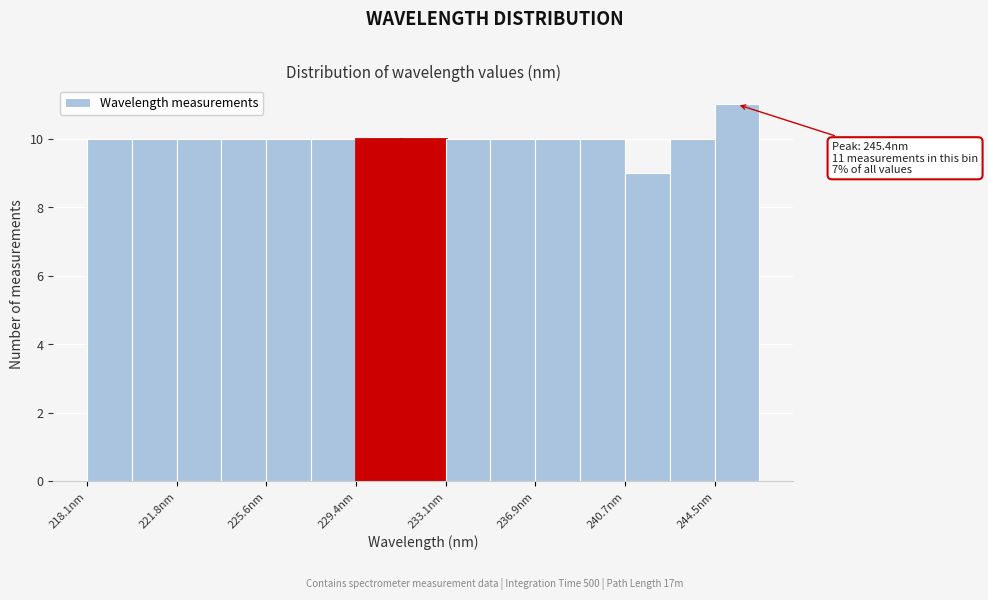

Around what value on the x-axis is the tallest bar? Give the approximate position of its centre, as read against the axis.

245.5